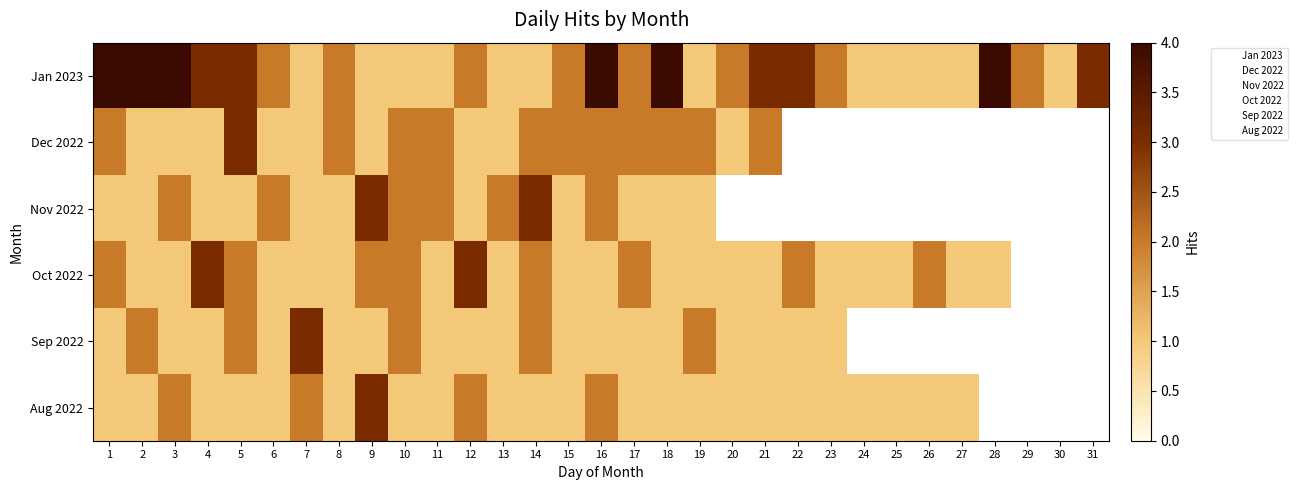

At which label does Dec 2022 first exceed 1?

1